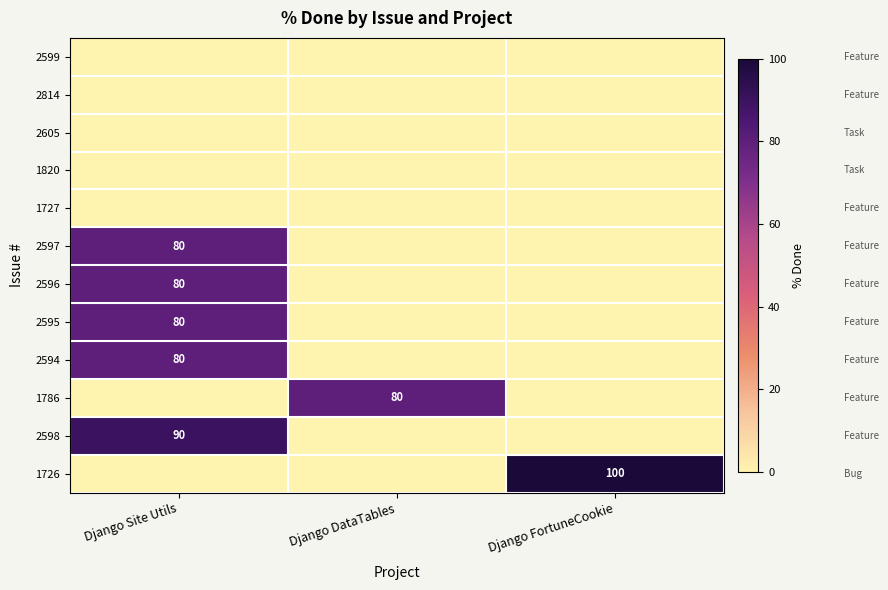

At which category is the sum across all series the highest?

Django Site Utils